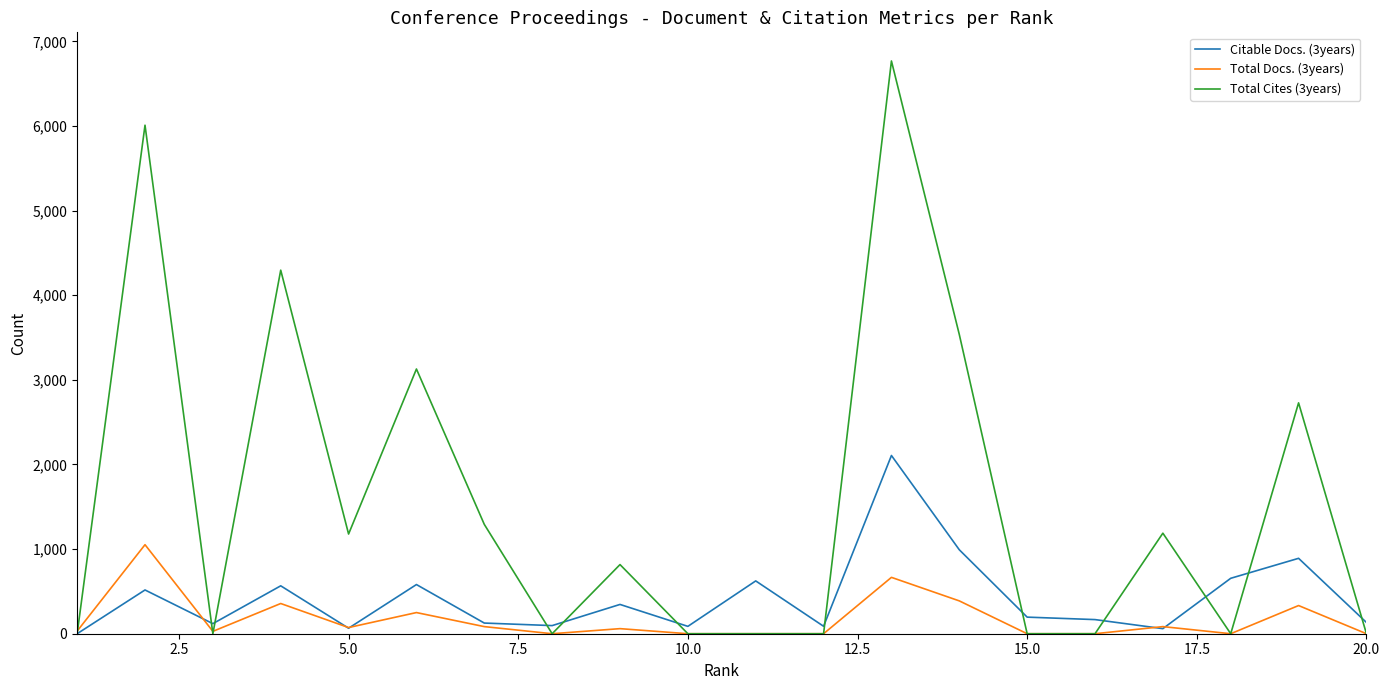

Rank the series by their average value, from lowest to highest.

Total Docs. (3years), Citable Docs. (3years), Total Cites (3years)